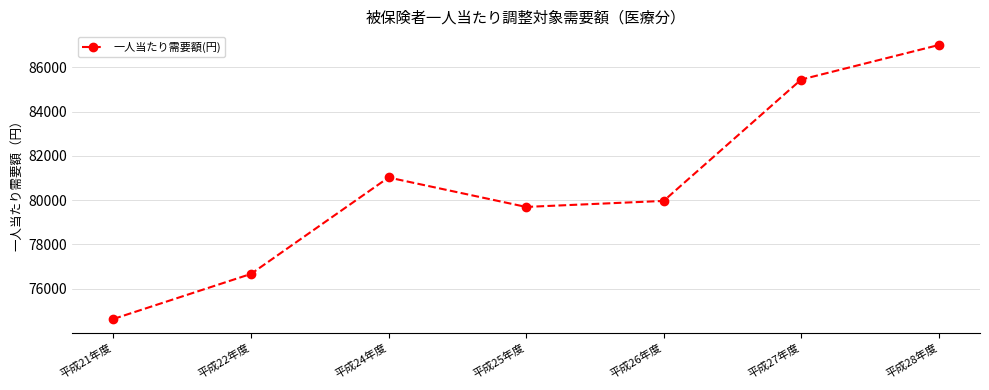

What is the average value?

80630.5